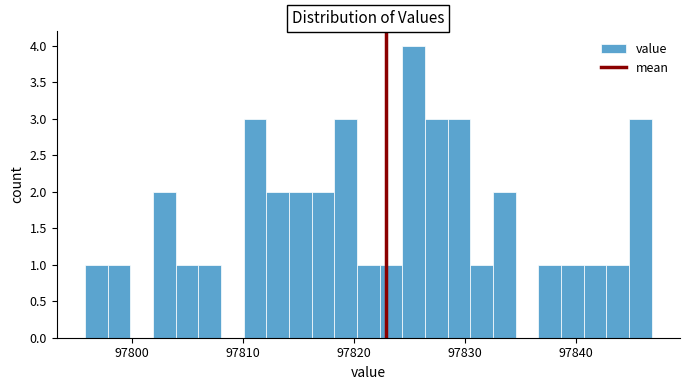

Read against the x-axis, roughly where is the centre of the tallest bar?

97825